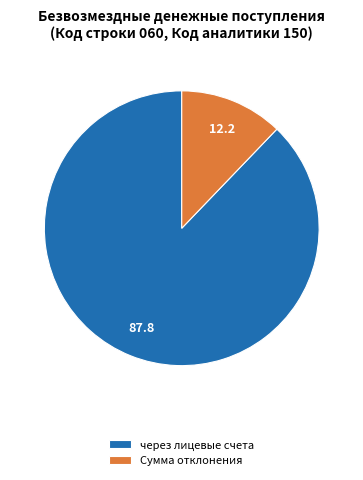

Rank the categories by value from highest to lowest.

через лицевые счета, Сумма отклонения